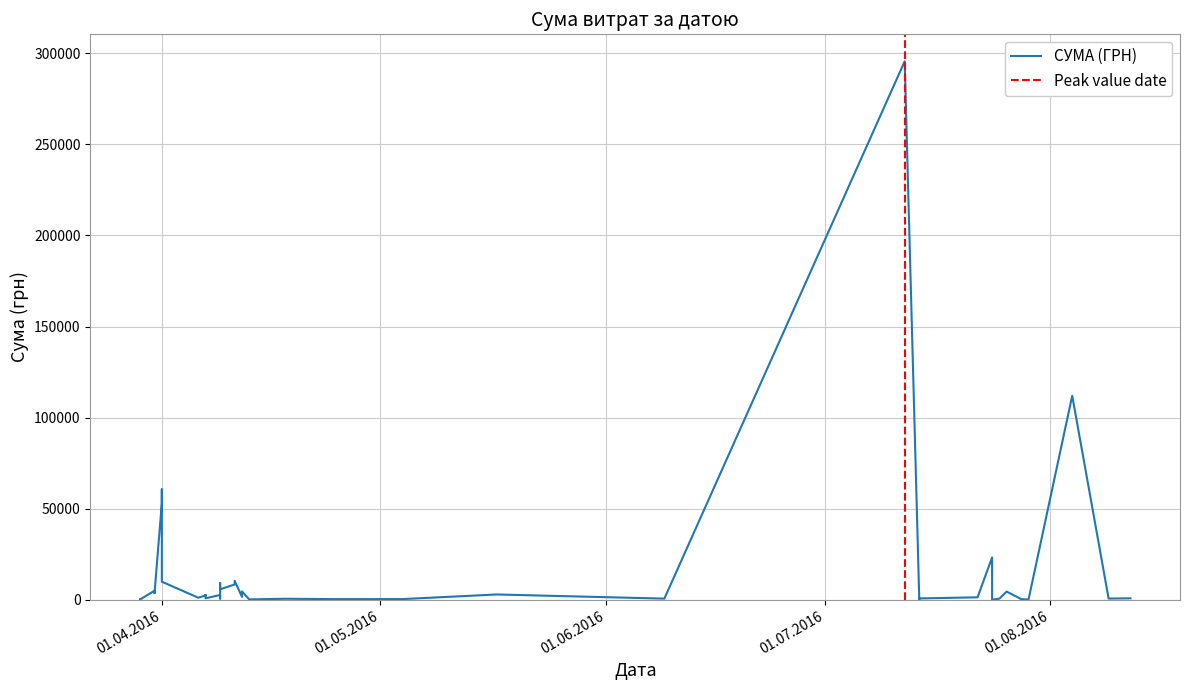

What is the difference between the maximum and second lowest values?

295540.8